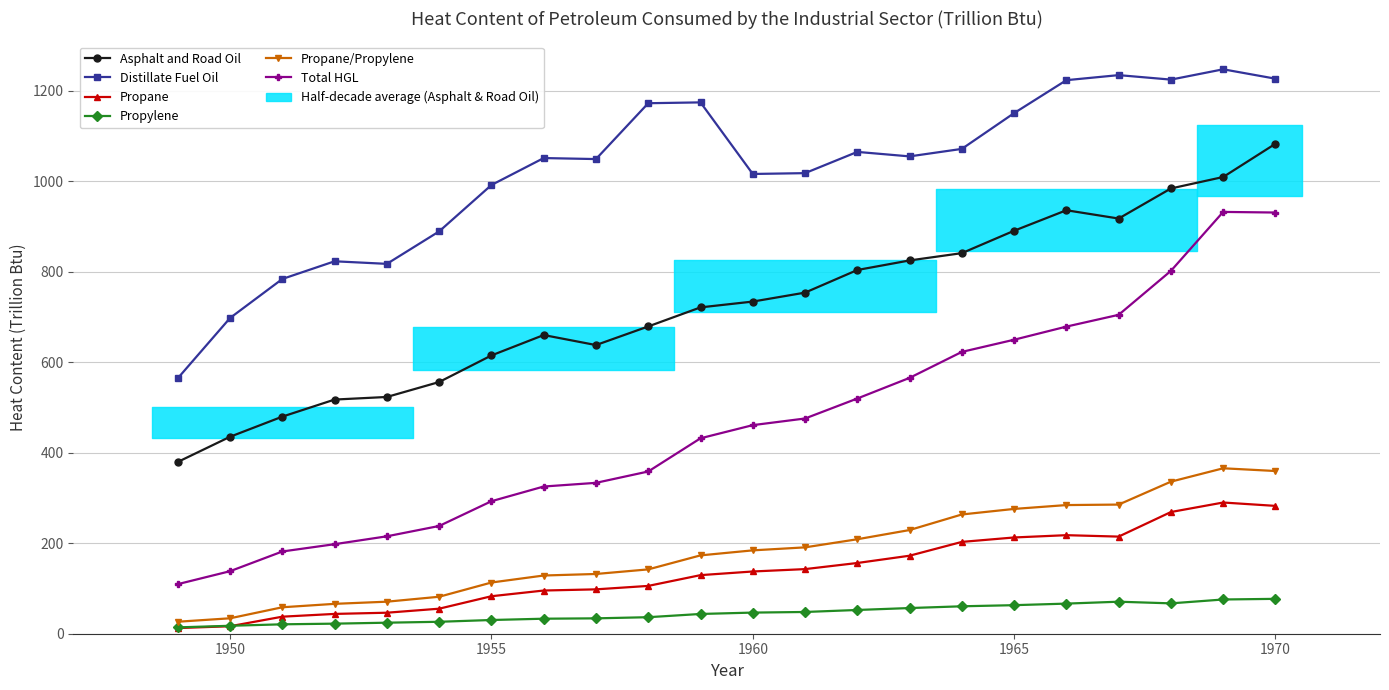

List the series in order of their peak value, highest first.

Distillate Fuel Oil, Asphalt and Road Oil, Total HGL, Propane/Propylene, Propane, Propylene